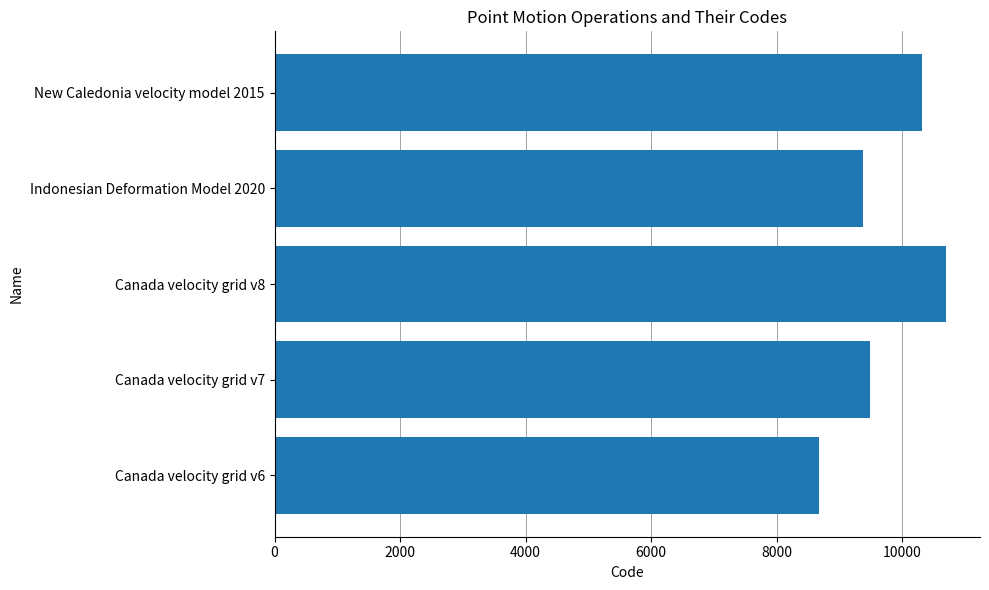

How many data points does each series have?

5